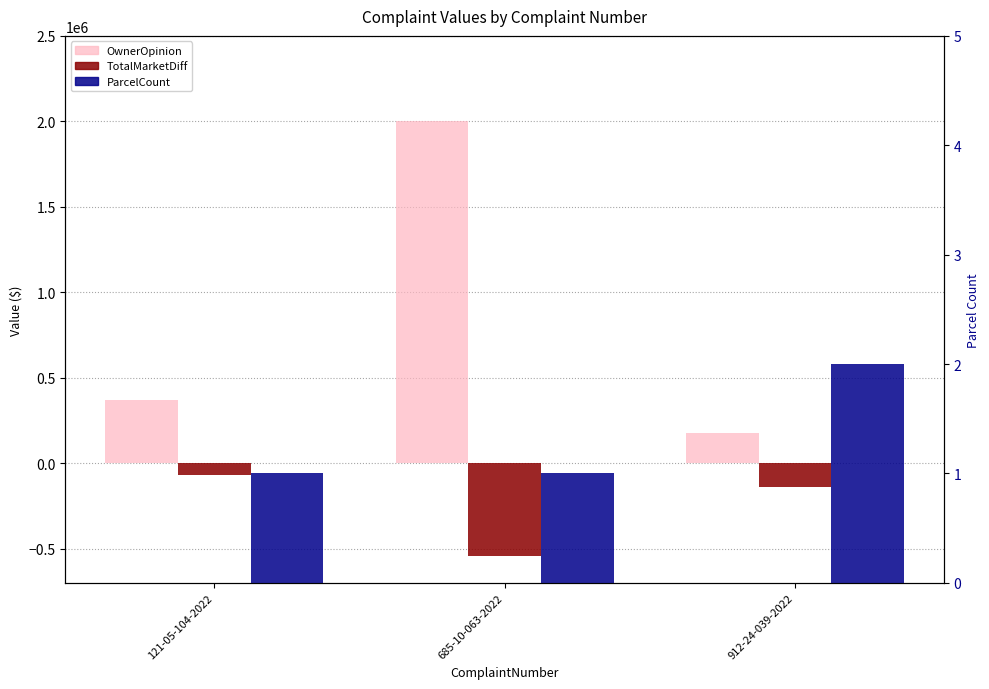

At which label does OwnerOpinion first exceed 366500?

685-10-063-2022